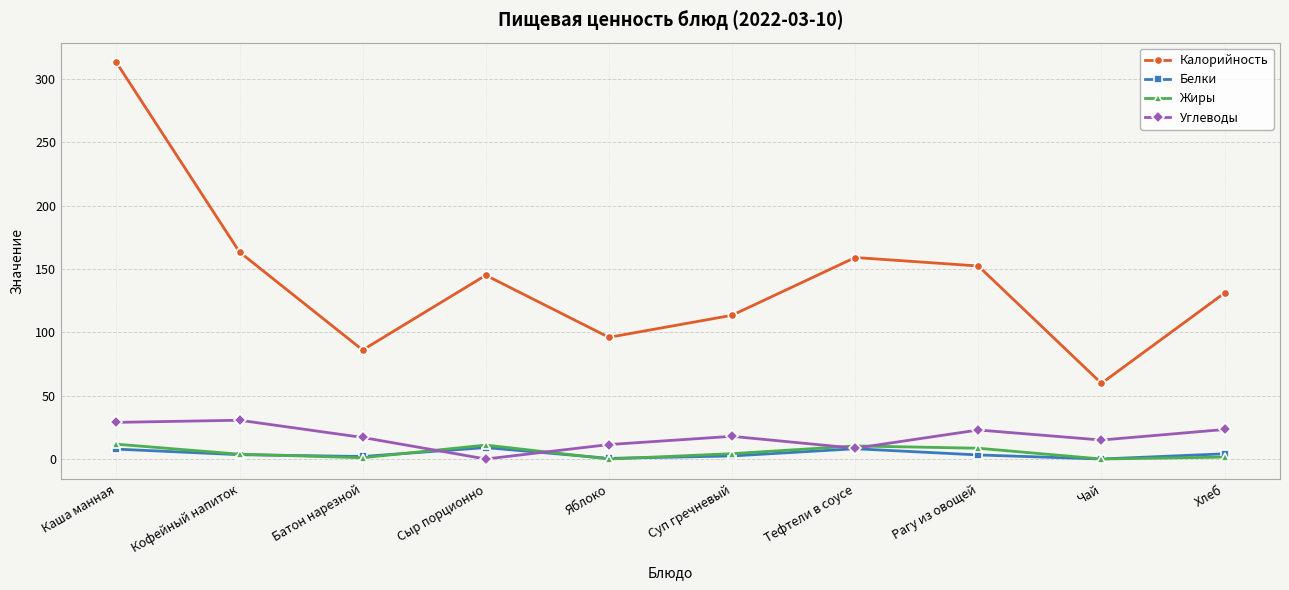

Count the number of categories in the chart.

10